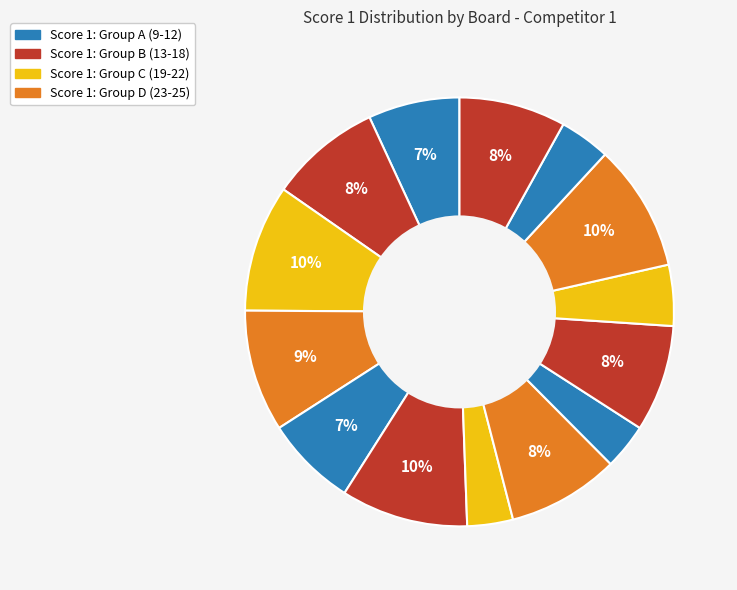

Count the number of slices in the pie.

14